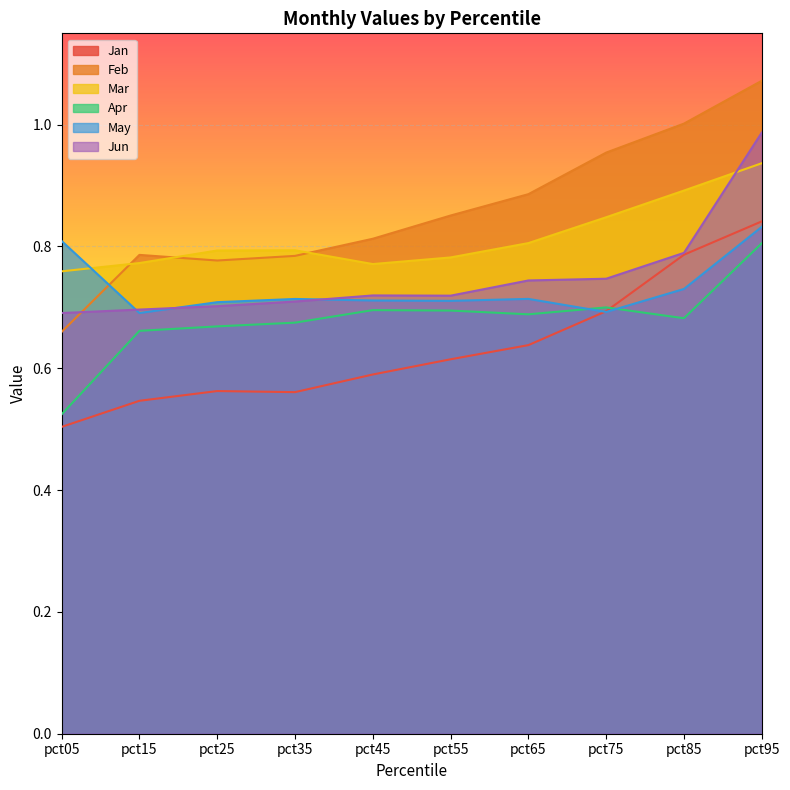

Reading left to right, what are all the values shown in this chart?

Jan: pct05=0.5	pct15=0.5	pct25=0.6	pct35=0.6	pct45=0.6	pct55=0.6	pct65=0.6	pct75=0.7	pct85=0.8	pct95=0.8
Feb: pct05=0.7	pct15=0.8	pct25=0.8	pct35=0.8	pct45=0.8	pct55=0.9	pct65=0.9	pct75=1.0	pct85=1.0	pct95=1.1
Mar: pct05=0.8	pct15=0.8	pct25=0.8	pct35=0.8	pct45=0.8	pct55=0.8	pct65=0.8	pct75=0.8	pct85=0.9	pct95=0.9
Apr: pct05=0.5	pct15=0.7	pct25=0.7	pct35=0.7	pct45=0.7	pct55=0.7	pct65=0.7	pct75=0.7	pct85=0.7	pct95=0.8
May: pct05=0.8	pct15=0.7	pct25=0.7	pct35=0.7	pct45=0.7	pct55=0.7	pct65=0.7	pct75=0.7	pct85=0.7	pct95=0.8
Jun: pct05=0.7	pct15=0.7	pct25=0.7	pct35=0.7	pct45=0.7	pct55=0.7	pct65=0.7	pct75=0.7	pct85=0.8	pct95=1.0